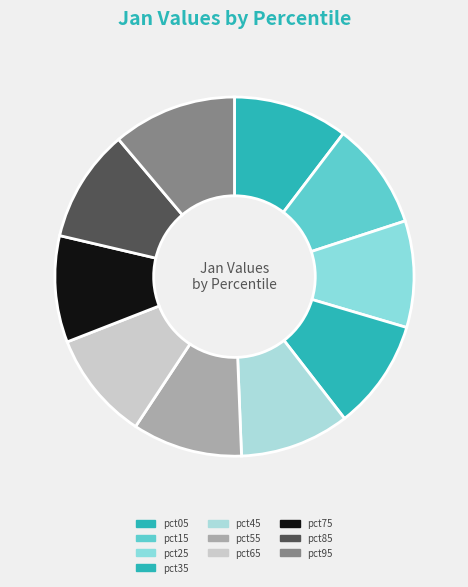

What is the ratio of the value at pct55 to the value at pct05?

1.0